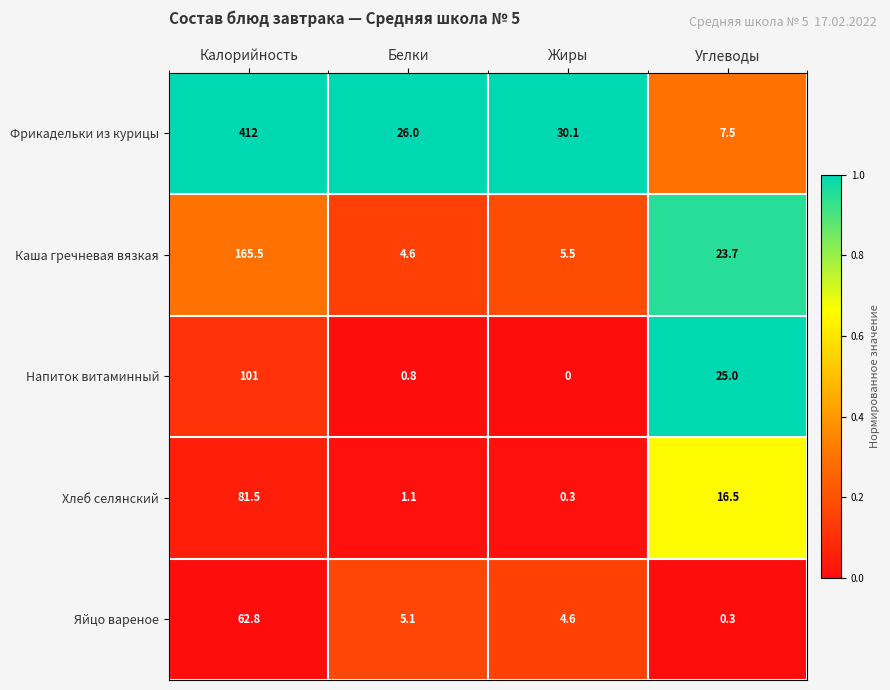

At which category is the sum across all series the highest?

Калорийность